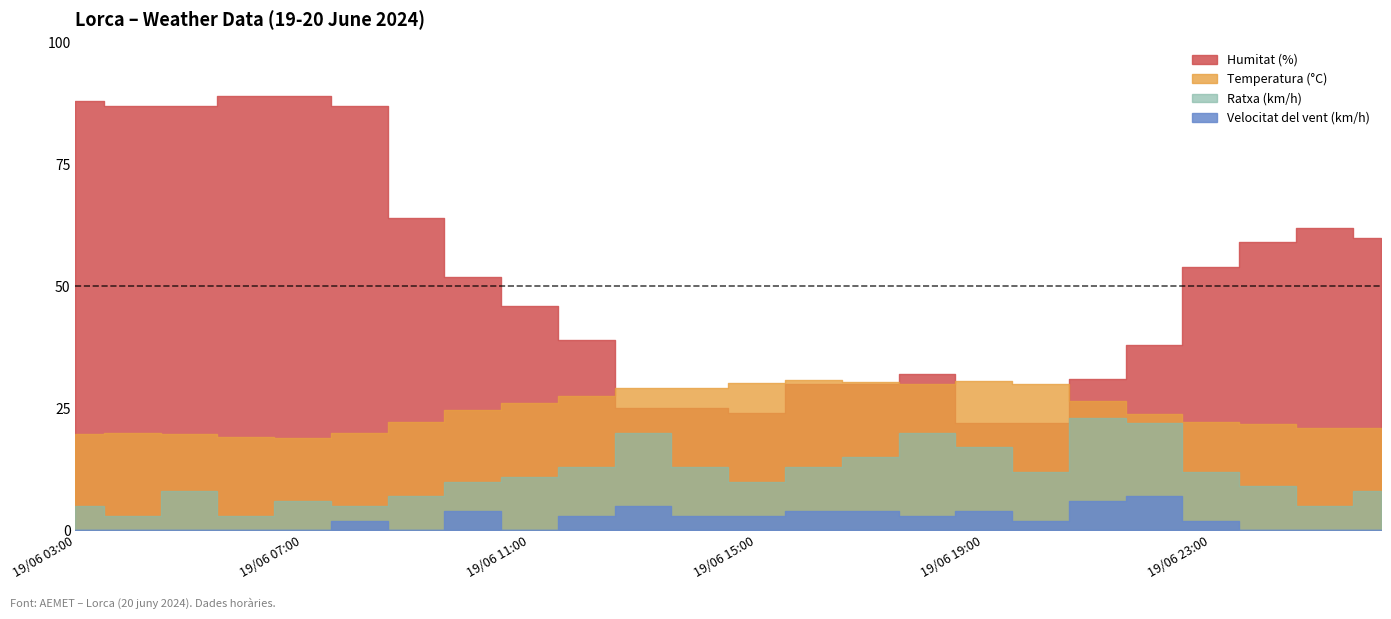

At 19/06 21:00, list the series in order from smallest to largest.

Velocitat del vent (km/h), Ratxa (km/h), Temperatura (°C), Humitat (%)